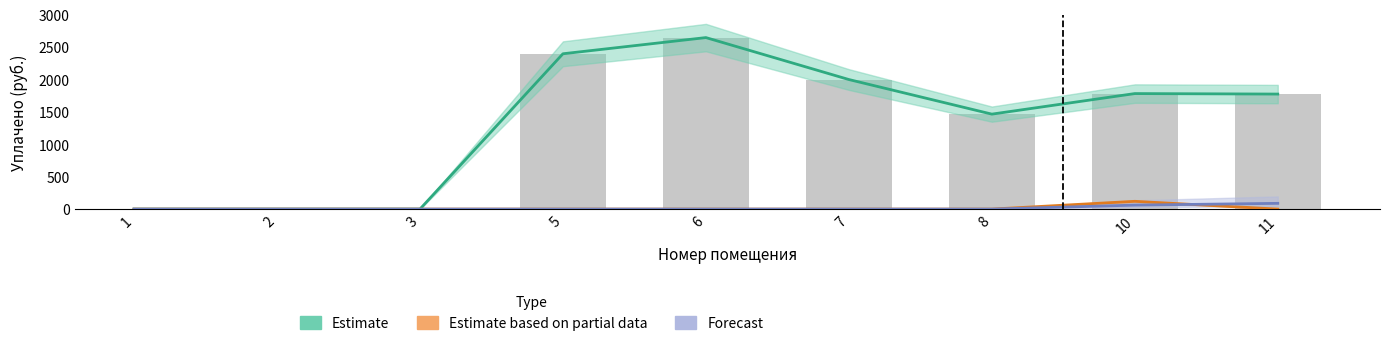

Reading left to right, what are all the values shown in this chart?

уплачено: 0.0	0.0	0.0	2396.1	2645.8	1998.6	1464.9	1782.0	1774.4
аванс (переплата): 0.0	0.0	0.0	0.0	0.0	0.0	0.0	120.0	0.0